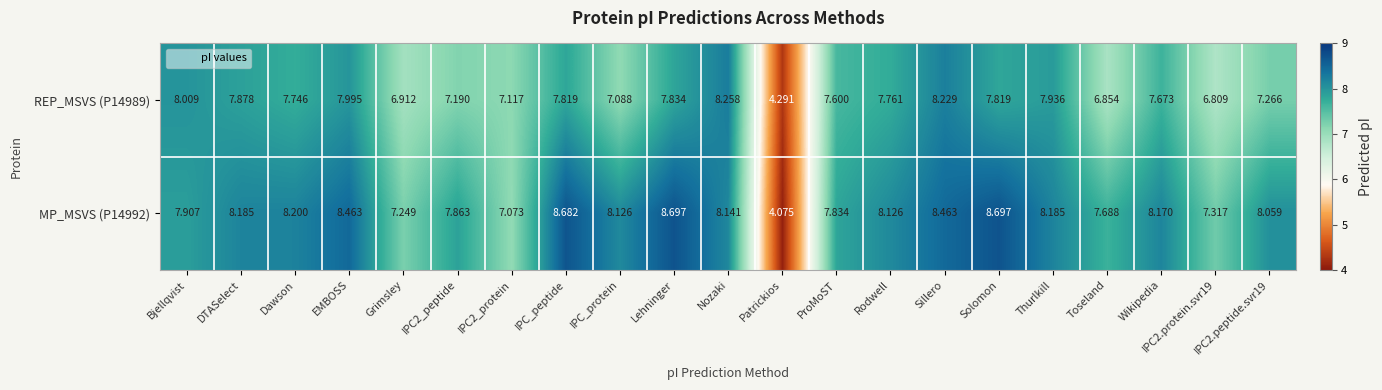

At which label does REP_MSVS (P14989) reach its minimum?

Patrickios